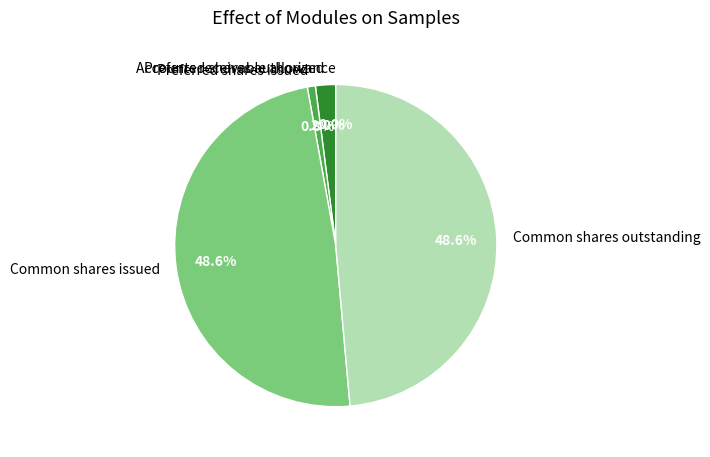

To the nearest percent, what is the average slice percentage?

20%